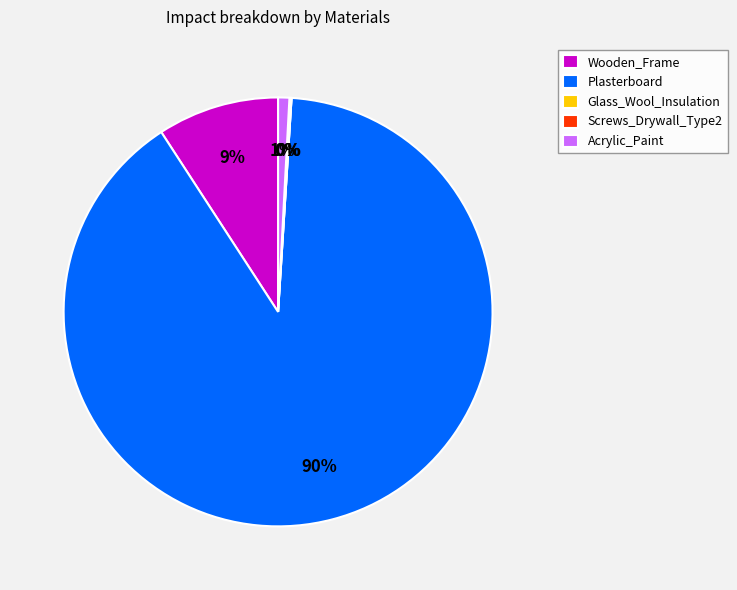

To the nearest percent, what is the difference between the largest and smallest slice percentages?

90%